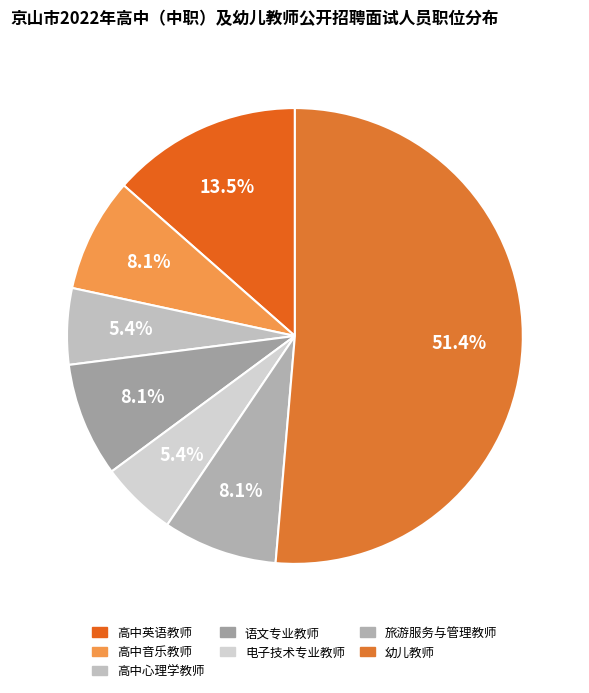

Approximately how many times larger is the value at 旅游服务与管理教师 compared to 幼儿教师?

0.2